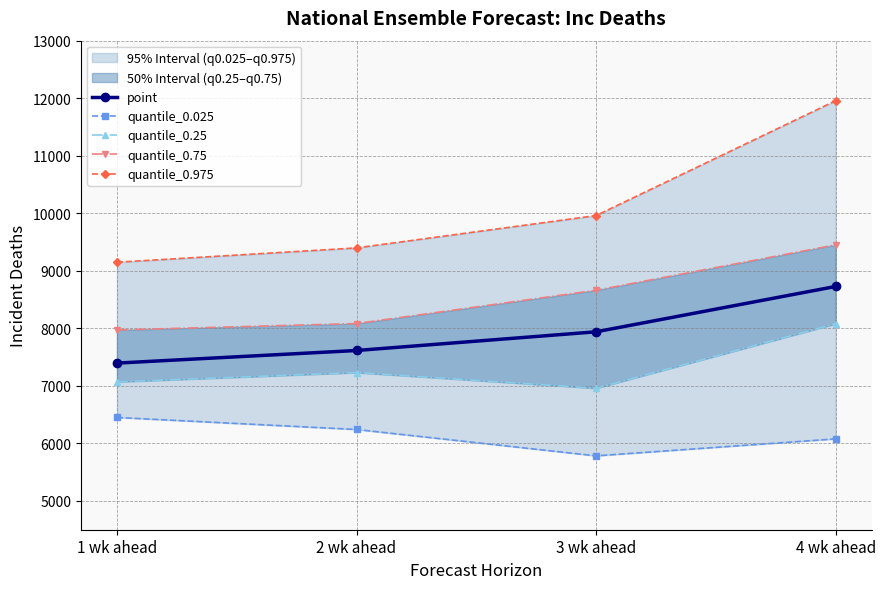

What is the value of the quantile_0.75 point at the 2nd from the left?

8083